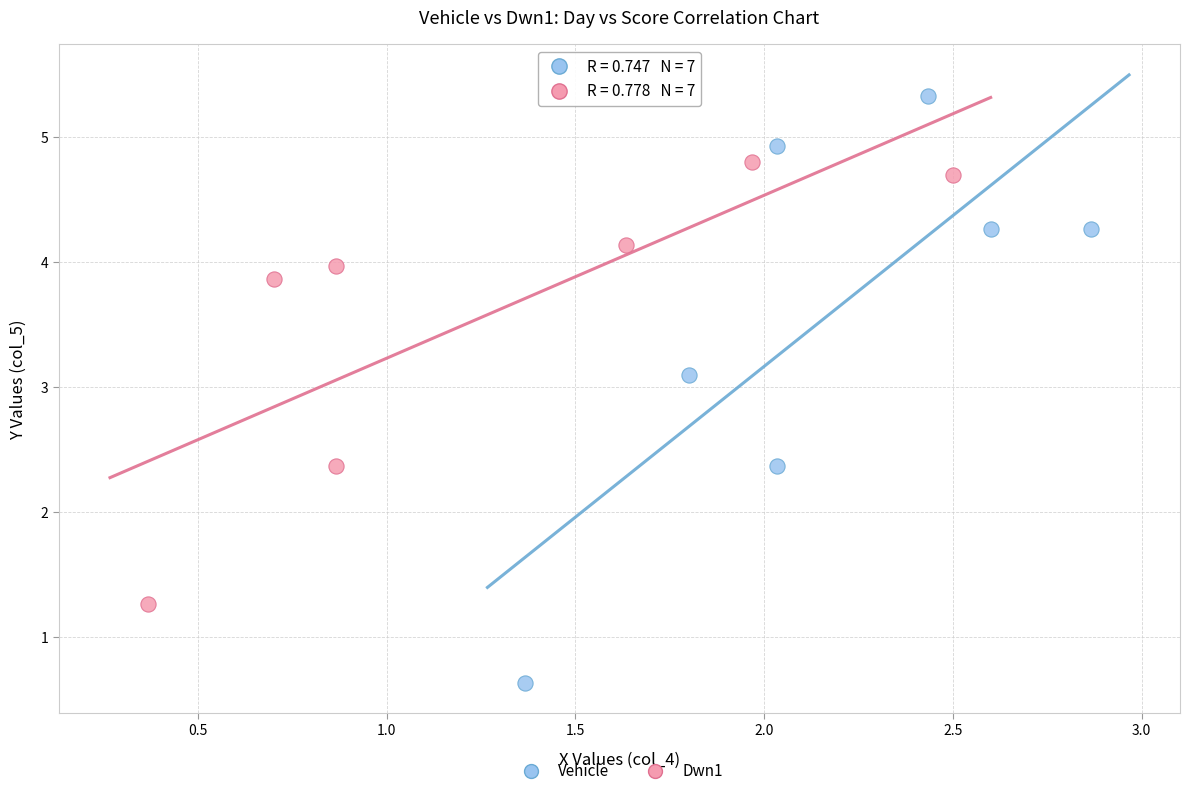

Which series has the widest spread of Y values?

Vehicle